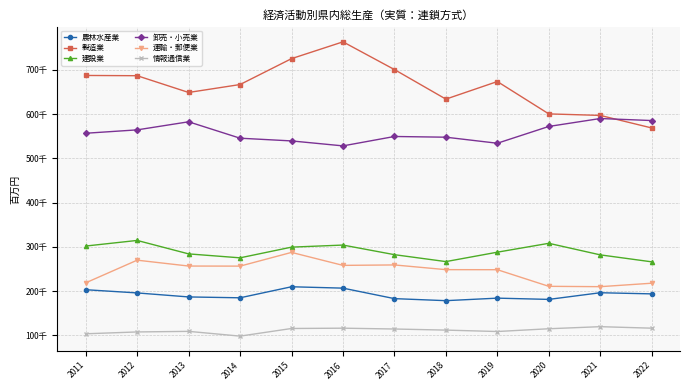

Does the chart have visible grid lines?

Yes